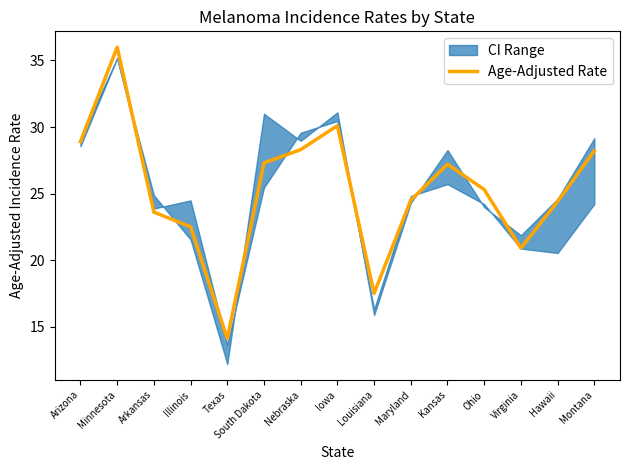

How many values are below 25?

7